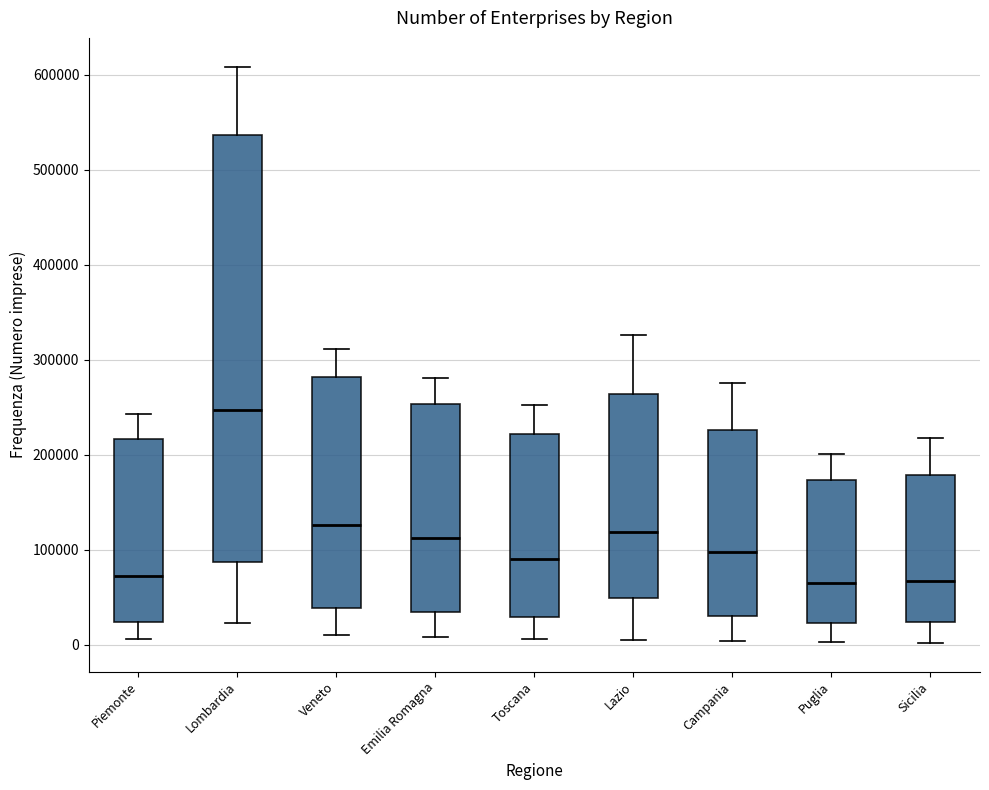

Reading left to right, transcribe this box plot: for each box, give where its median line is, the range the box spans, and where its two whiskers end, as read against the y-axis. The values are not printed on the chart, so give them approximately, as read against the axis.

Piemonte: median 70000, box 20000 to 220000, whiskers 10000 to 240000
Lombardia: median 250000, box 90000 to 540000, whiskers 20000 to 610000
Veneto: median 130000, box 40000 to 280000, whiskers 10000 to 310000
Emilia Romagna: median 110000, box 30000 to 250000, whiskers 10000 to 280000
Toscana: median 90000, box 30000 to 220000, whiskers 10000 to 250000
Lazio: median 120000, box 50000 to 260000, whiskers 0 to 330000
Campania: median 100000, box 30000 to 230000, whiskers 0 to 280000
Puglia: median 60000, box 20000 to 170000, whiskers 0 to 200000
Sicilia: median 70000, box 20000 to 180000, whiskers 0 to 220000